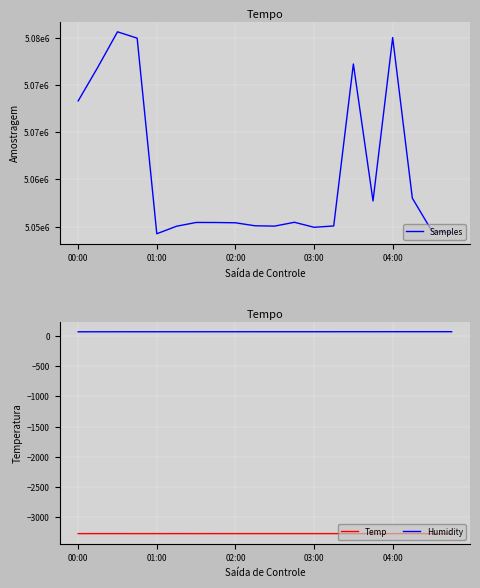

The Humidity series shows 73.9 at 02:00. True or false?

True